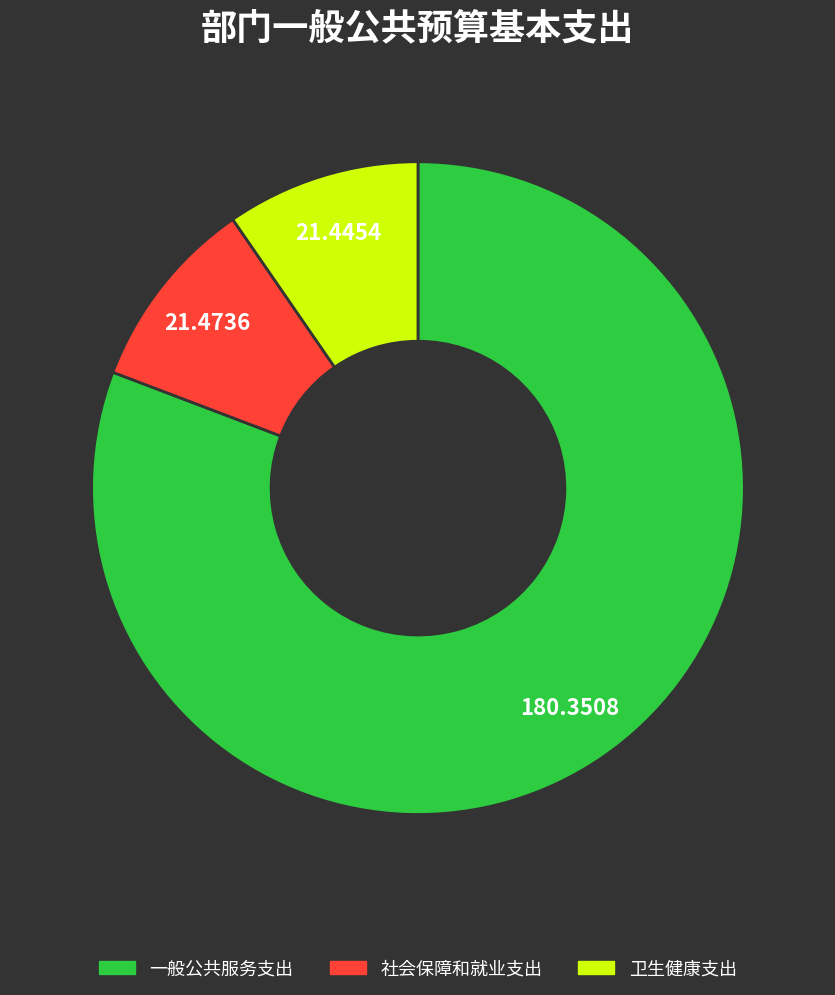

Combined, do 卫生健康支出 and 社会保障和就业支出 account for over 50%?

No